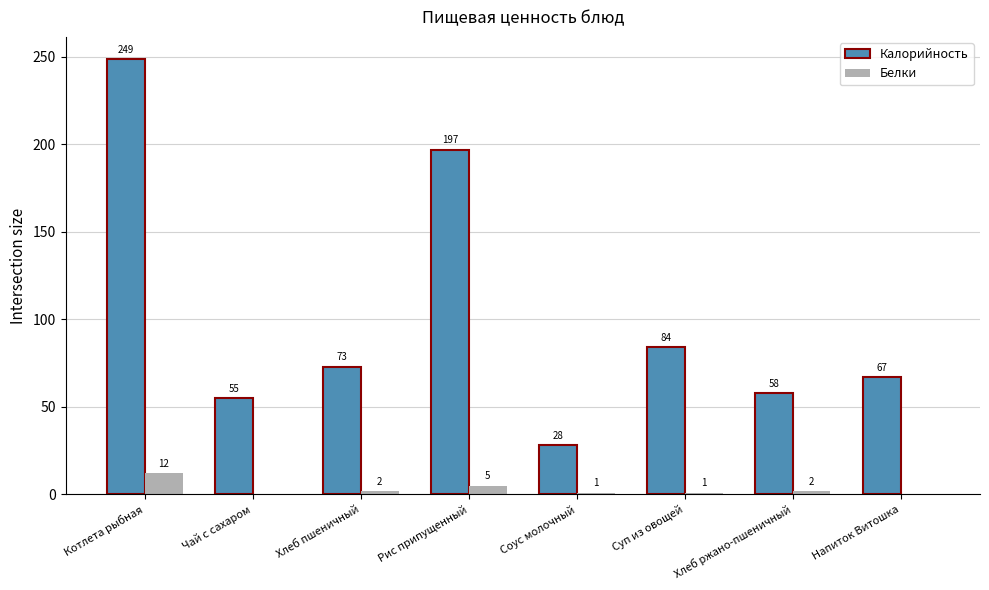

What is the maximum value for Белки?

12